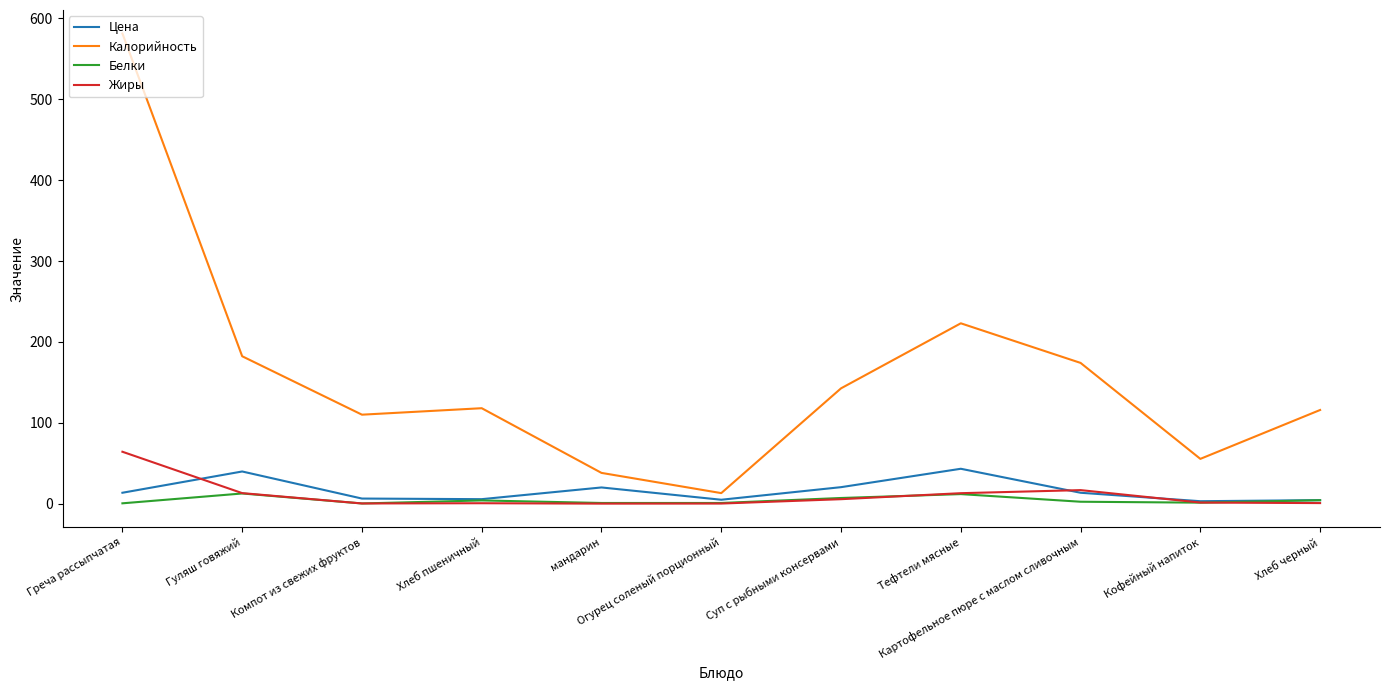

True or false: Калорийность and Жиры intersect in this chart.

False